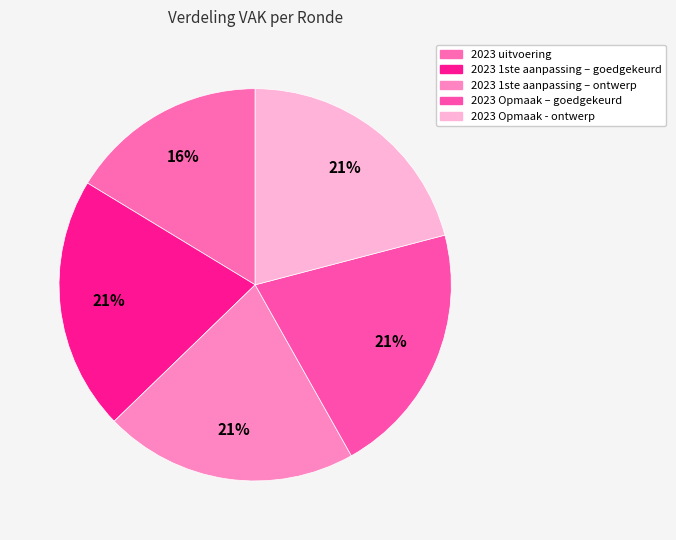

How many segments does this pie chart have?

5